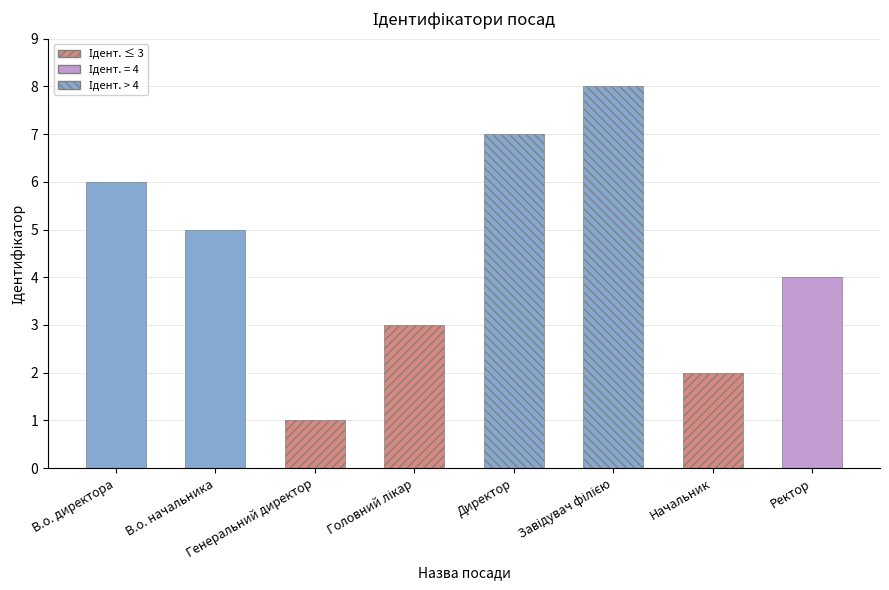

What position from the left is Директор?

5